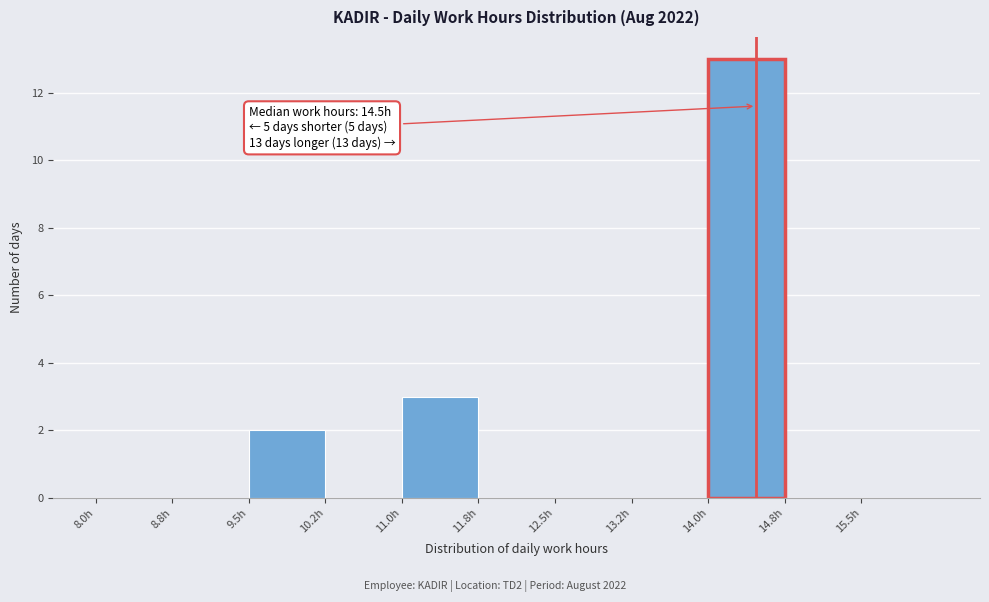

Which range on the x-axis has the tallest bar?

14.00 to 14.75